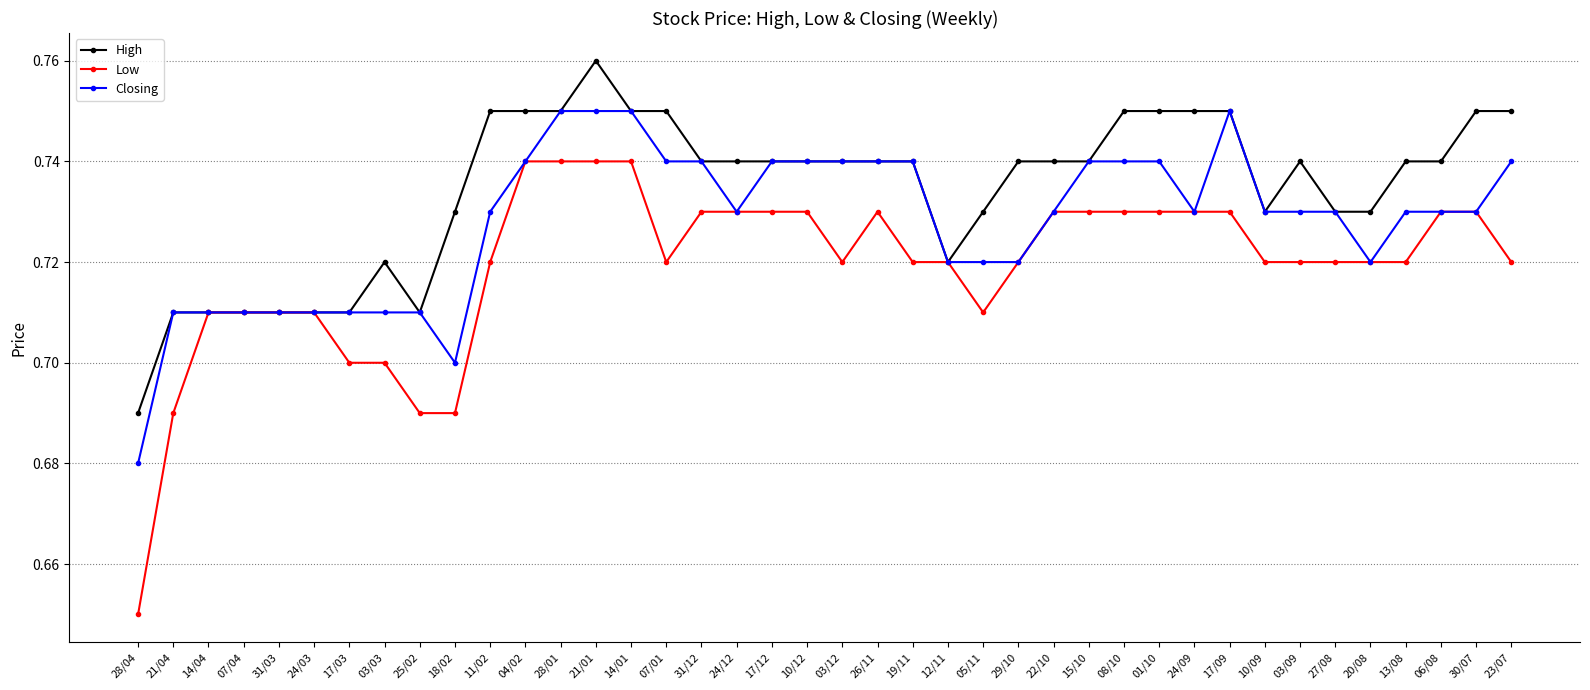

Which series has the widest spread of values?

Low